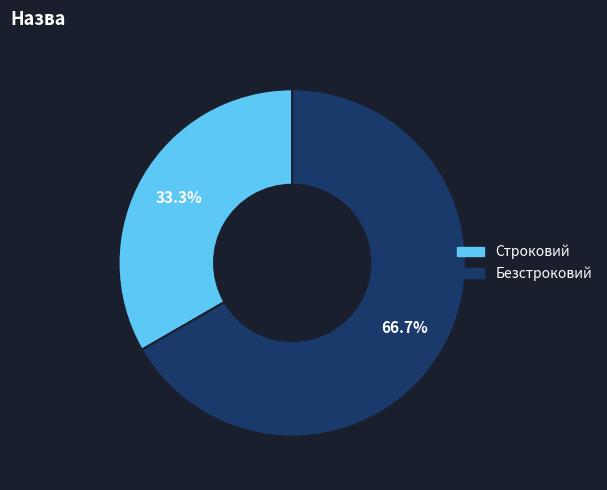

To the nearest percent, what is the combined percentage of Строковий and Безстроковий?

100%